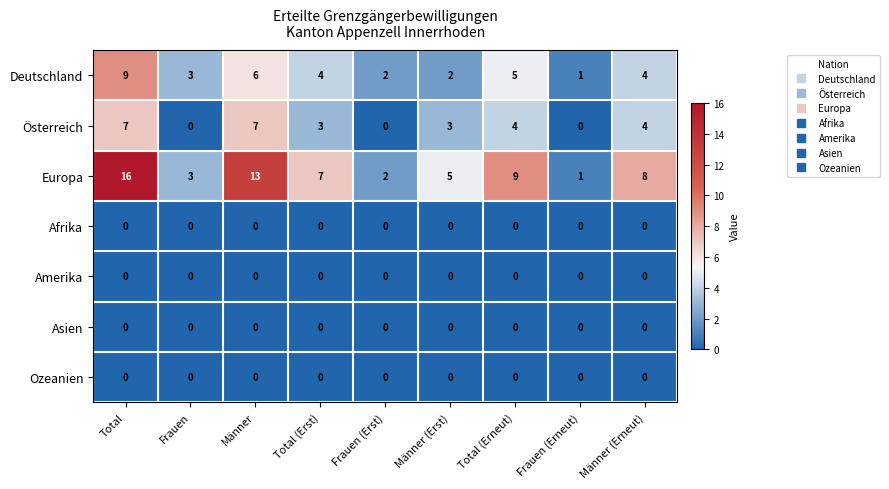

What is the difference between the maximum and minimum values in the Deutschland series?

8